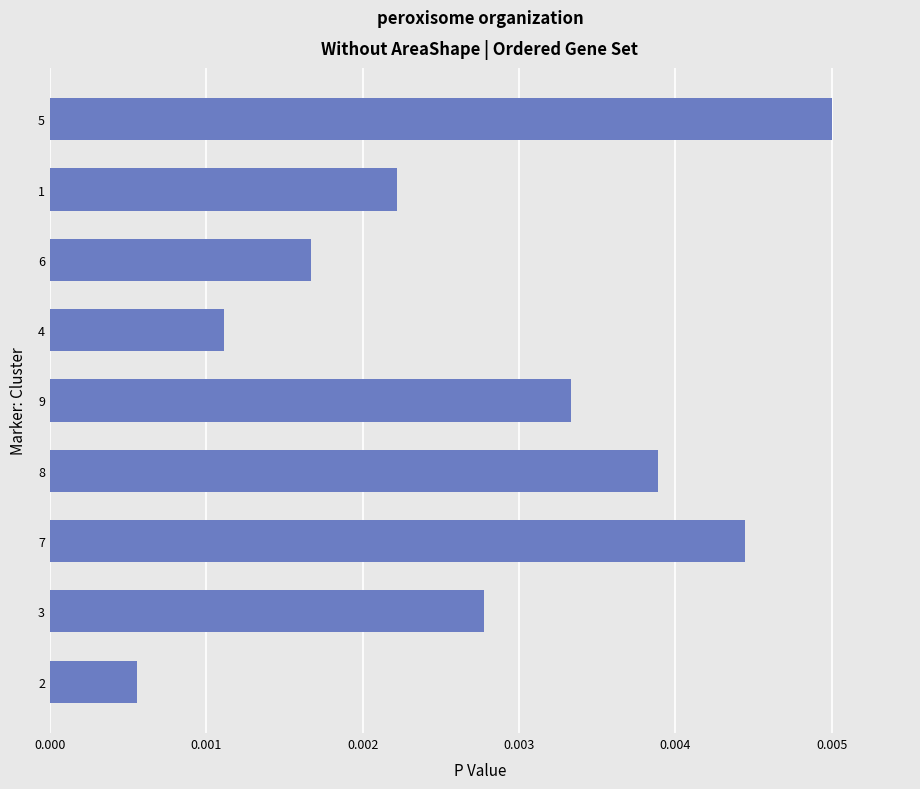

How many categories are shown in the chart?

9